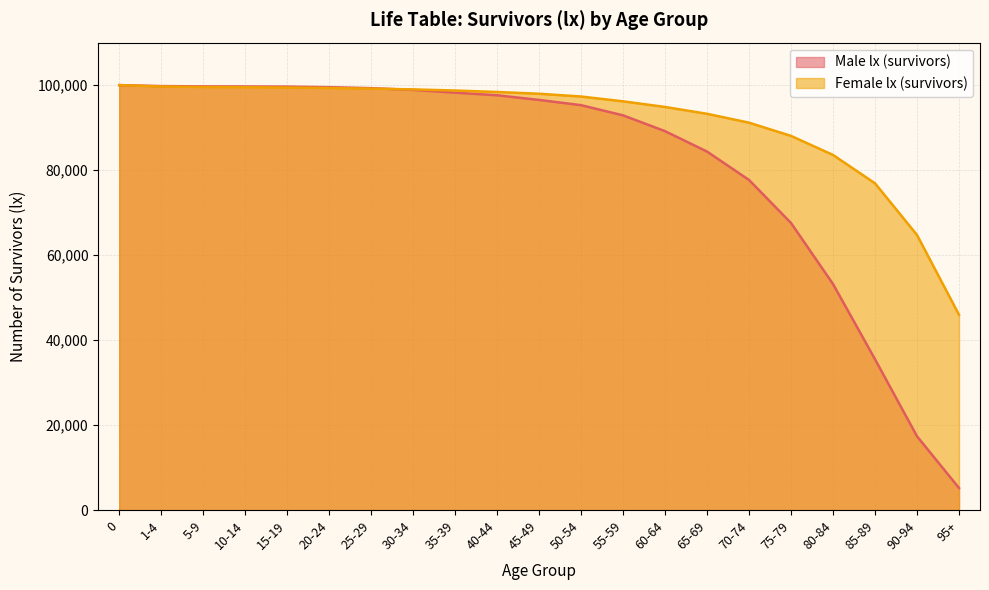

What is the lowest value of the Female lx (survivors) series?

45962